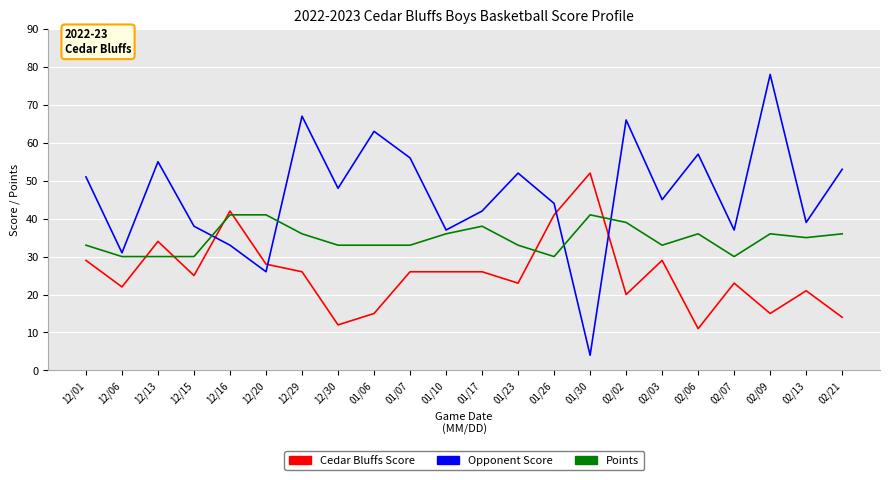

Is it true that Cedar Bluffs Score equals 34 at 12/13?

True